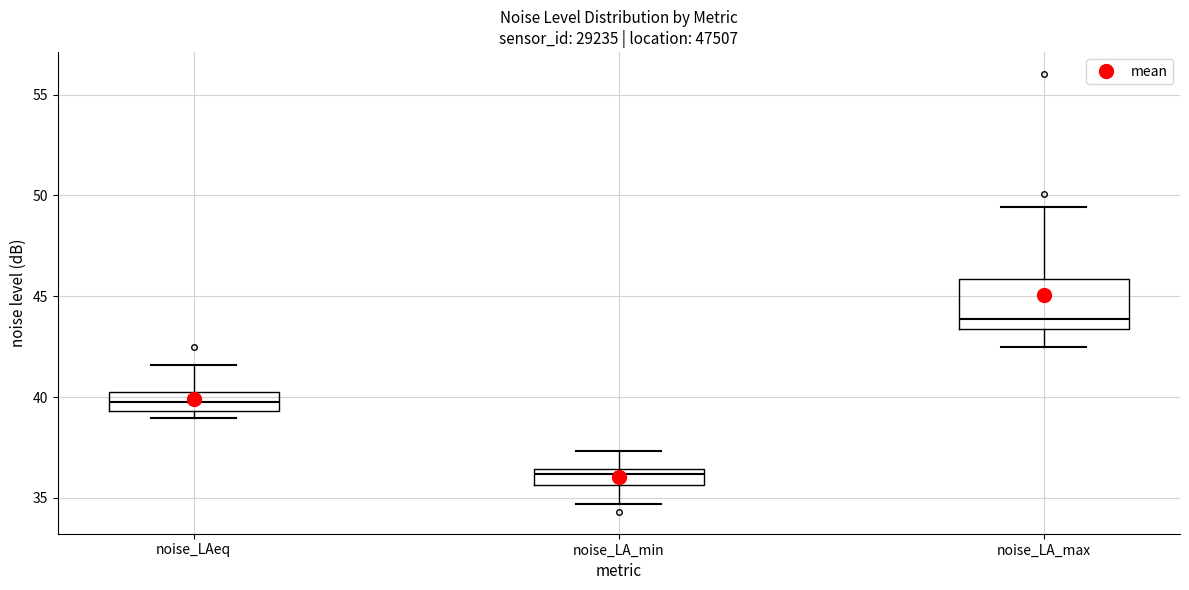

Reading left to right, transcribe this box plot: for each box, give where its median line is, the range the box spans, and where its two whiskers end, as read against the y-axis. The values are not printed on the chart, so give them approximately, as read against the axis.

noise_LAeq: median 39.5 (inside the box), box 39.5 to 40.5, whiskers 39.0 to 41.5
noise_LA_min: median 36.0, box 35.5 to 36.5, whiskers 34.5 to 37.5
noise_LA_max: median 44.0, box 43.5 to 46.0, whiskers 42.5 to 49.5